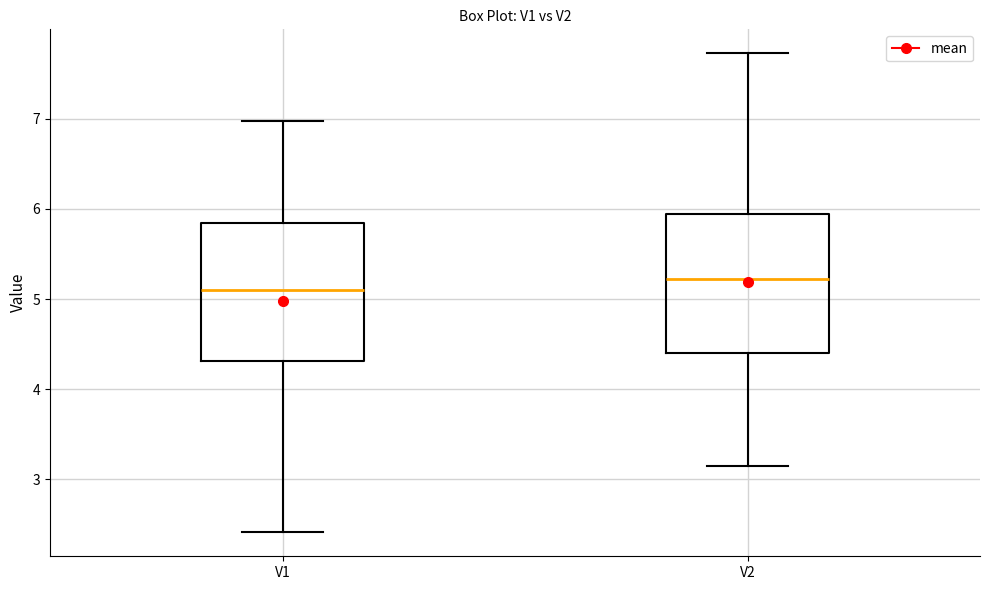

Reading left to right, transcribe this box plot: for each box, give where its median line is, the range the box spans, and where its two whiskers end, as read against the y-axis. The values are not printed on the chart, so give them approximately, as read against the axis.

V1: median 5.1, box 4.3 to 5.8, whiskers 2.4 to 7.0
V2: median 5.2, box 4.4 to 5.9, whiskers 3.1 to 7.7